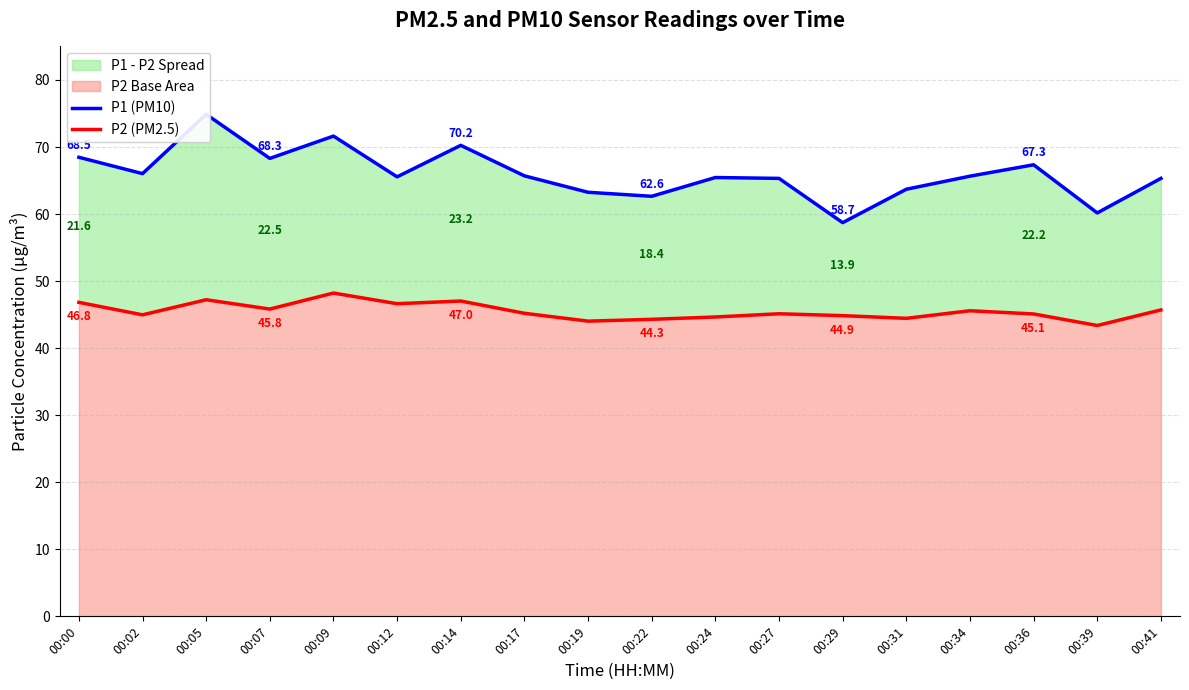

The P1 (PM10) series shows 65.3 at 00:27. True or false?

True